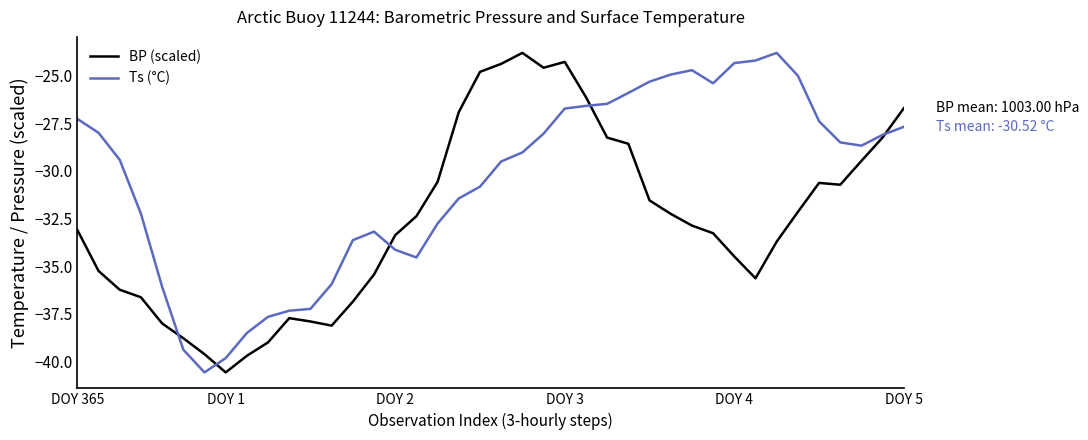

Rank the series by their average value, from highest to lowest.

Ts (°C), BP (scaled)